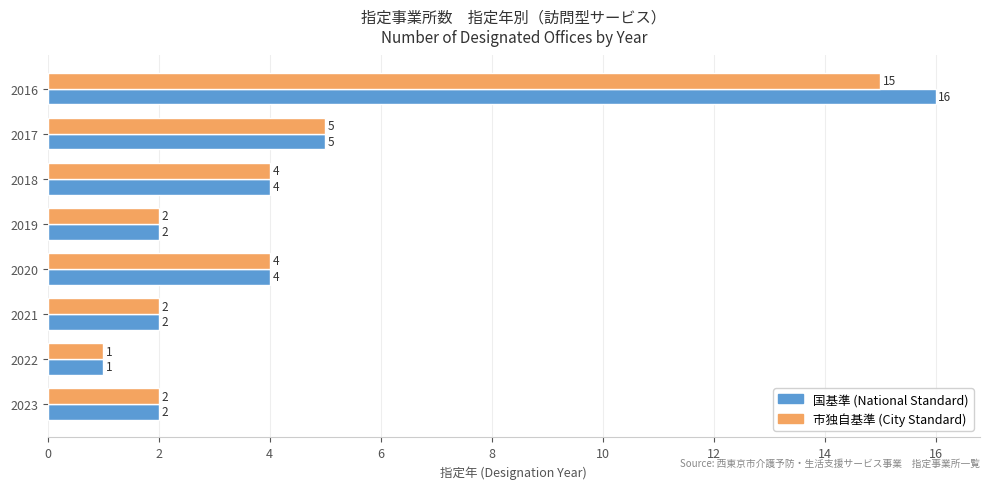

The 国基準 (National Standard) series shows 2 at 2018. True or false?

False